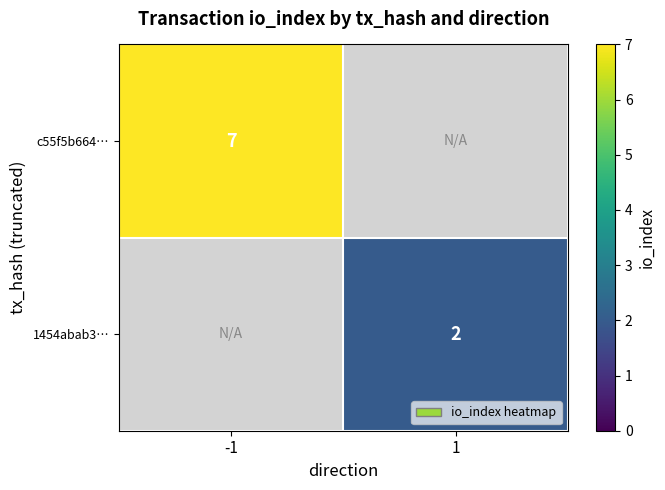

At how many categories does at least one series exceed 3?

1